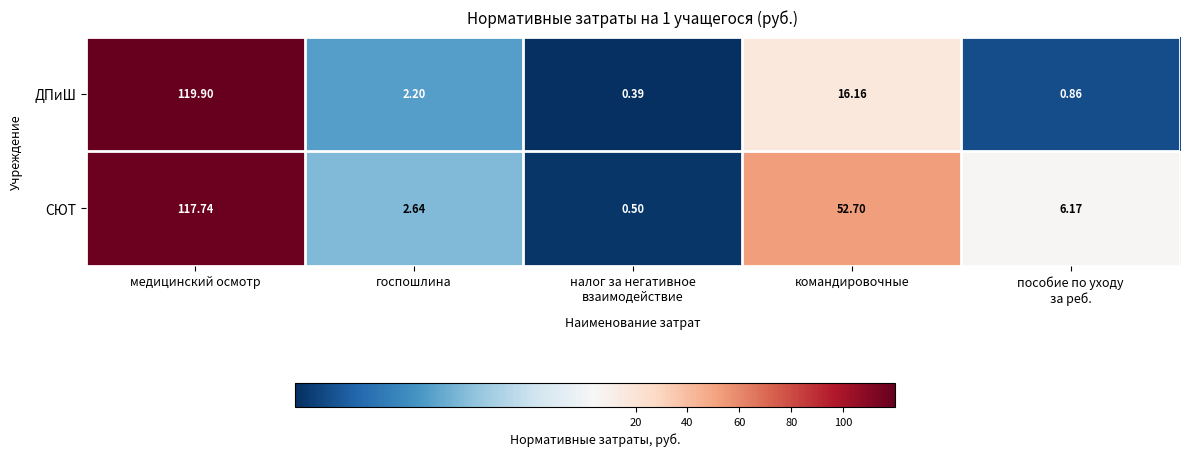

Which category has the highest value across all series?

медицинский осмотр